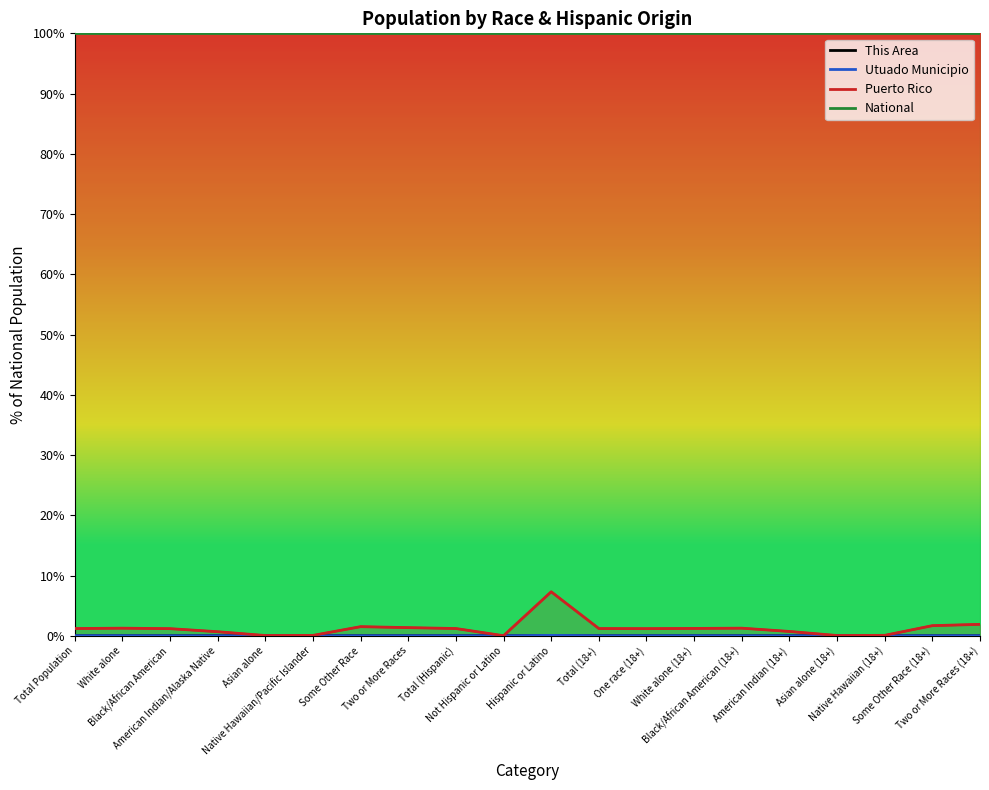

In Utuado Municipio, how many points are lower than both neighbors (excluding endpoints)?

6